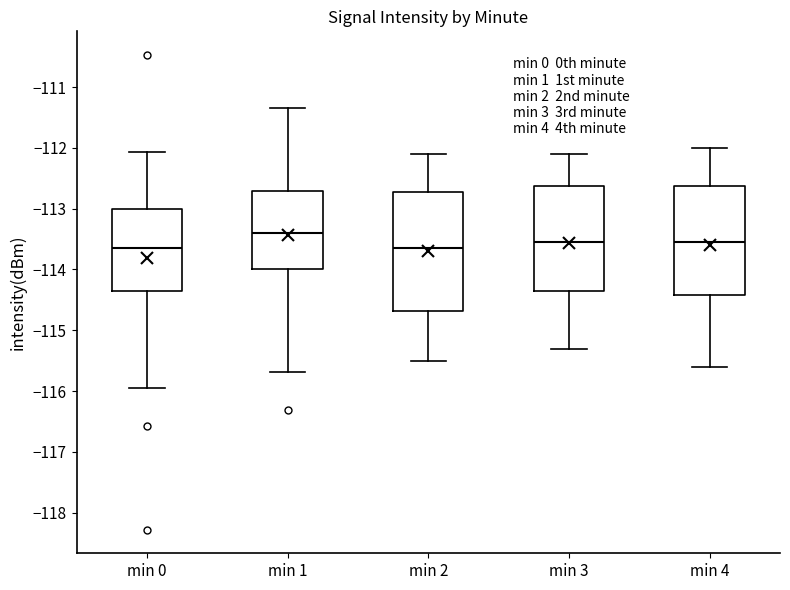

Which box's median line is the highest?

min 1